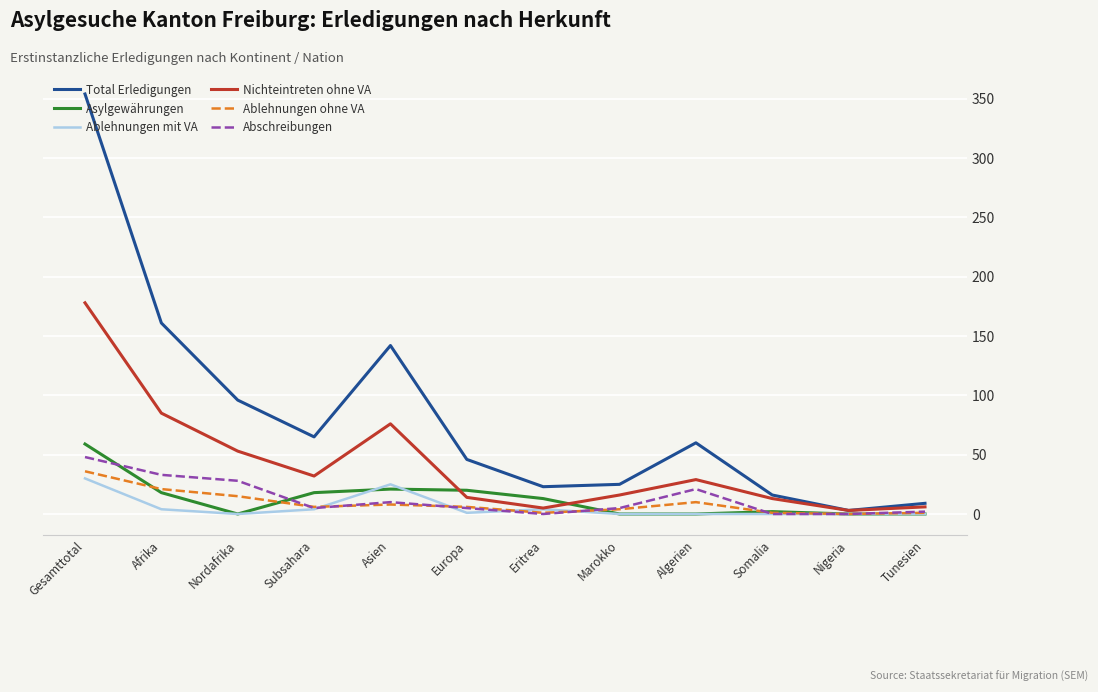

Which category has the highest value in the Asylgewährungen series?

Gesamttotal